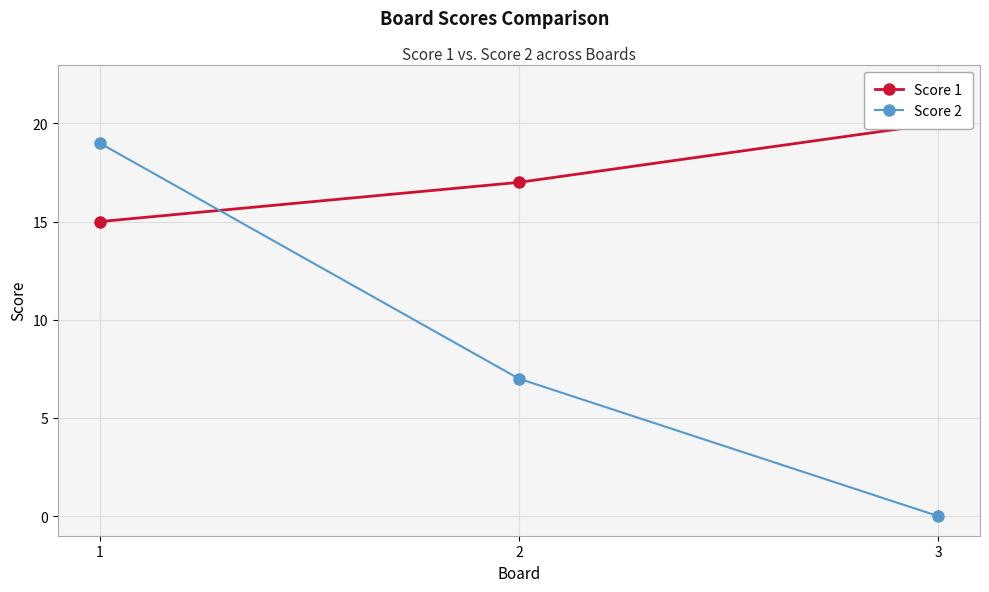

What is the sum of all Score 2 values?

26